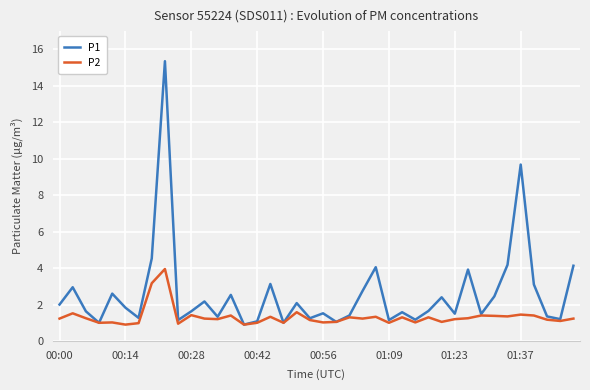

What is the minimum value shown in the chart?

0.9